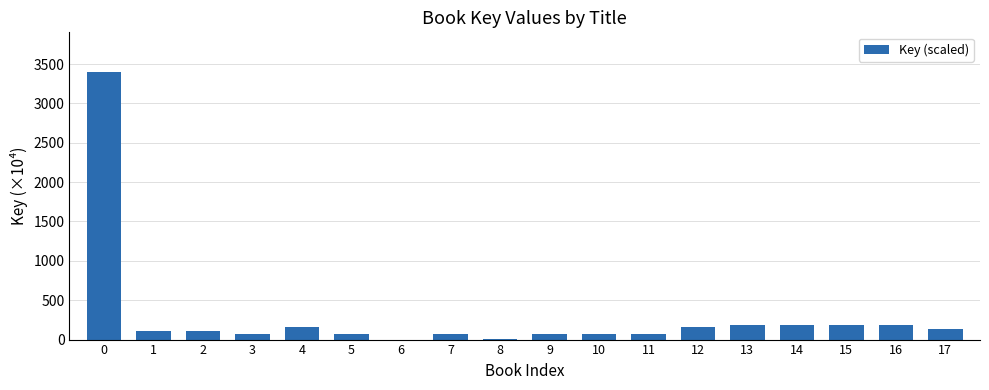

The value at 13 is 190.5. True or false?

True